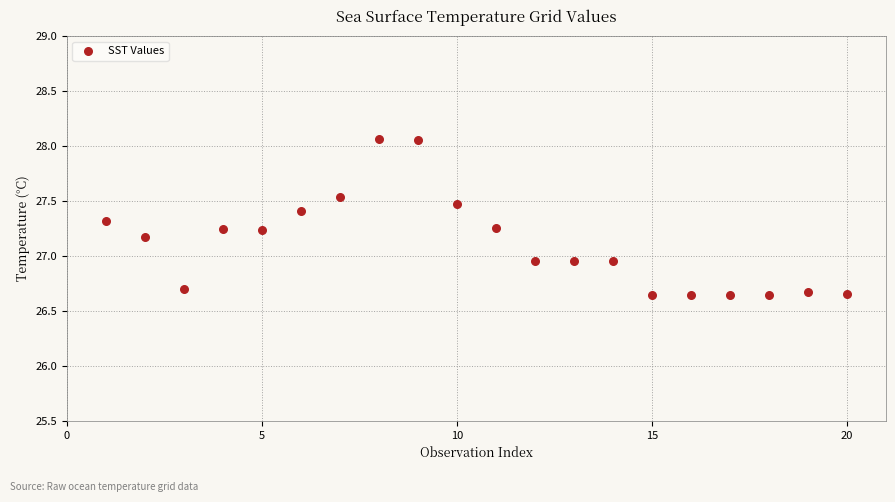

What is the range of Y values (max minus min)?

1.4